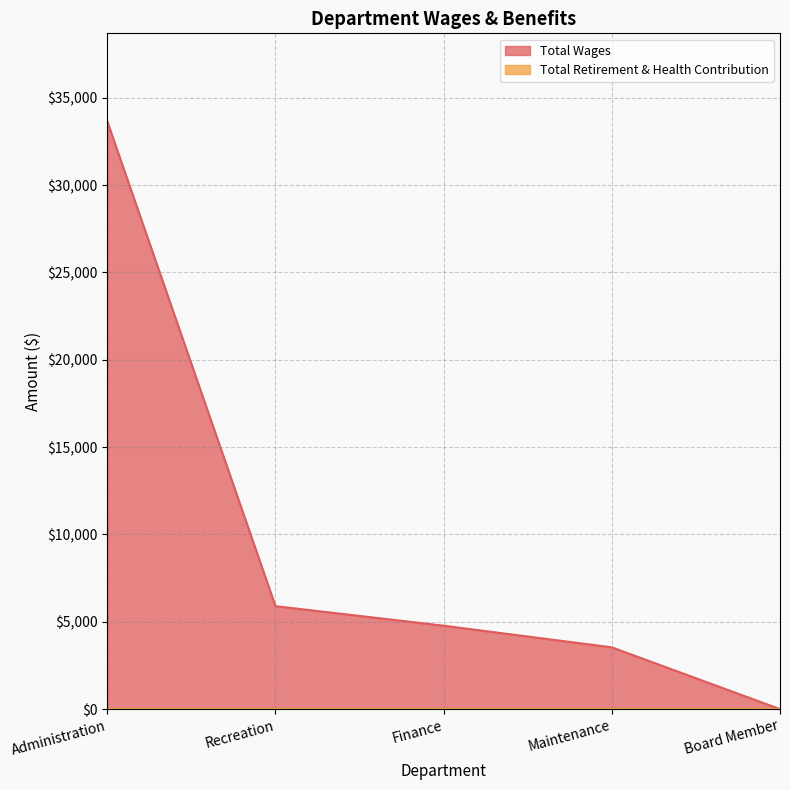

What is the sum of the values at Finance and Administration?

38419